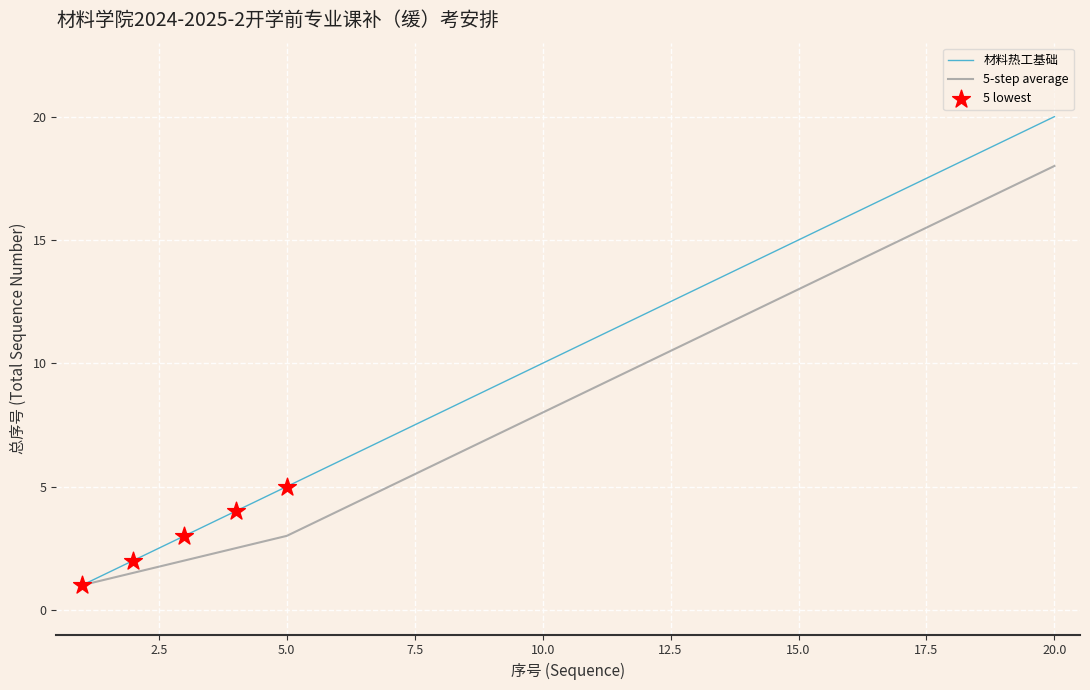

Which series has the largest range (max minus min)?

材料热工基础